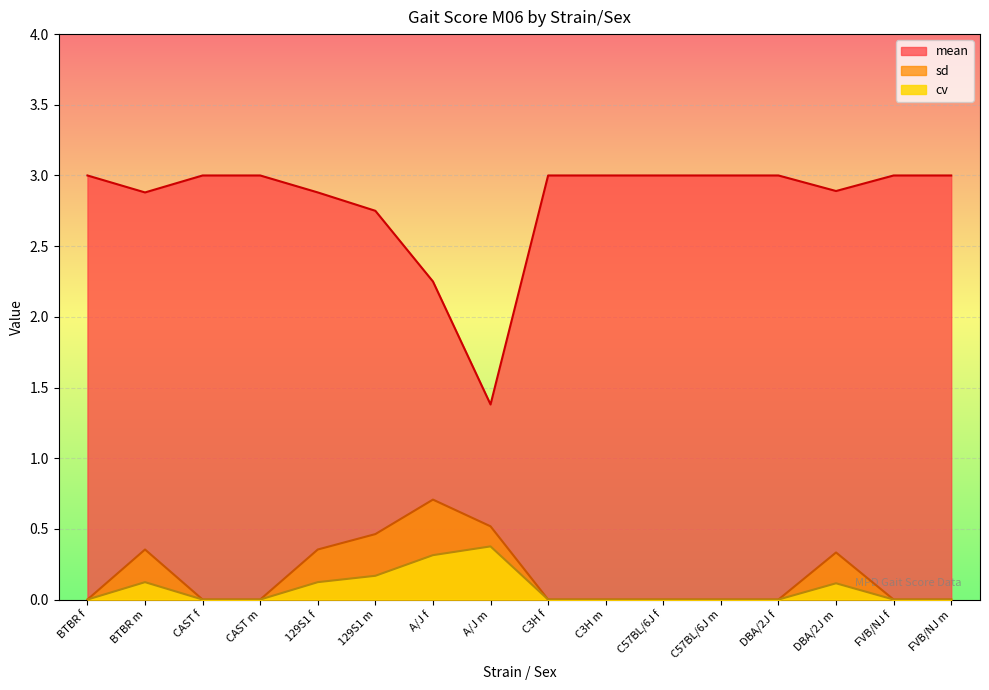

True or false: cv and mean intersect in this chart.

False